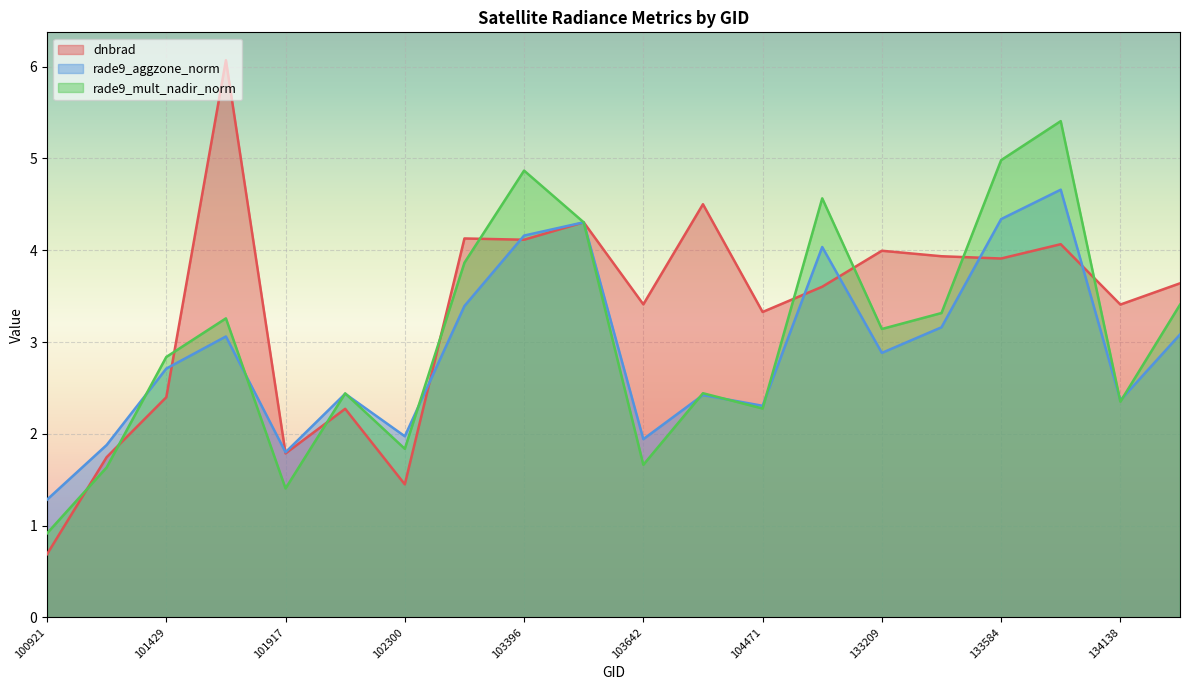

Reading left to right, extract all data points from this chart.

dnbrad: 0.7	1.7	2.4	6.1	1.8	2.3	1.4	4.1	4.1	4.3	3.4	4.5	3.3	3.6	4.0	3.9	3.9	4.1	3.4	3.6
rade9_aggzone_norm: 1.3	1.9	2.7	3.1	1.8	2.4	2.0	3.4	4.2	4.3	1.9	2.4	2.3	4.0	2.9	3.2	4.3	4.7	2.4	3.1
rade9_mult_nadir_norm: 0.9	1.6	2.8	3.3	1.4	2.4	1.8	3.9	4.9	4.3	1.7	2.4	2.3	4.6	3.1	3.3	5.0	5.4	2.4	3.4